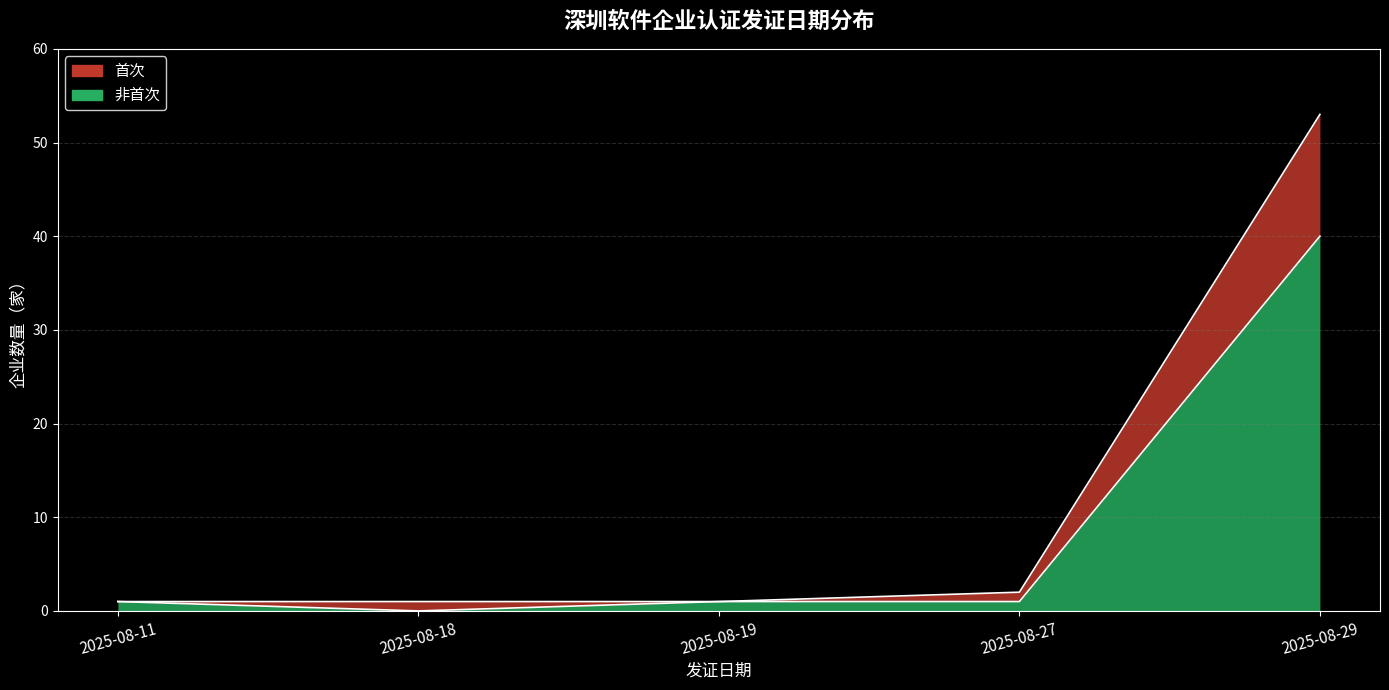

Rank the series by their average value, from highest to lowest.

首次, 非首次